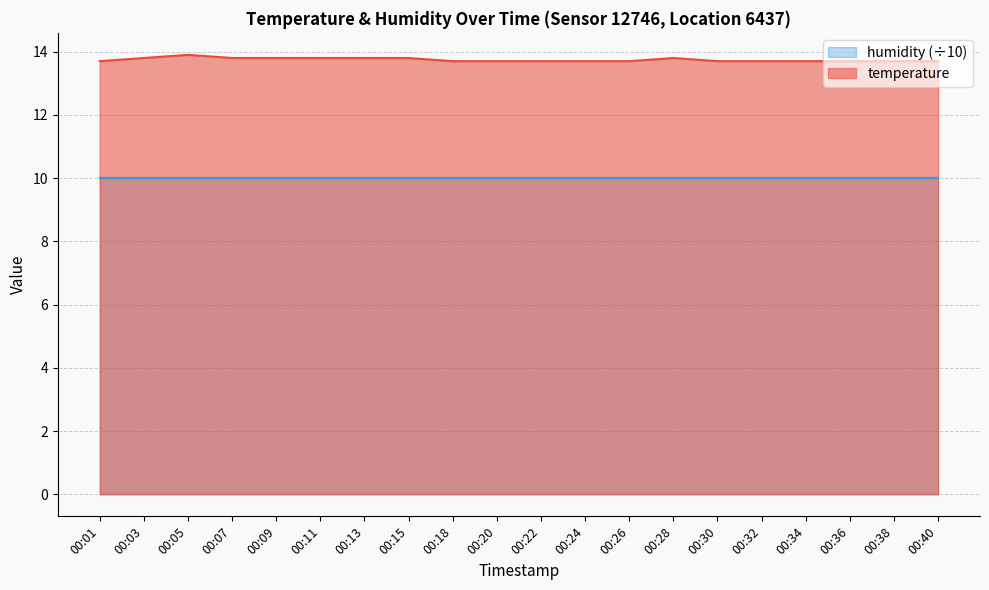

List the labels in order of value, smallest first.

00:01, 00:18, 00:20, 00:22, 00:24, 00:26, 00:30, 00:32, 00:34, 00:36, 00:38, 00:40, 00:03, 00:07, 00:09, 00:11, 00:13, 00:15, 00:28, 00:05